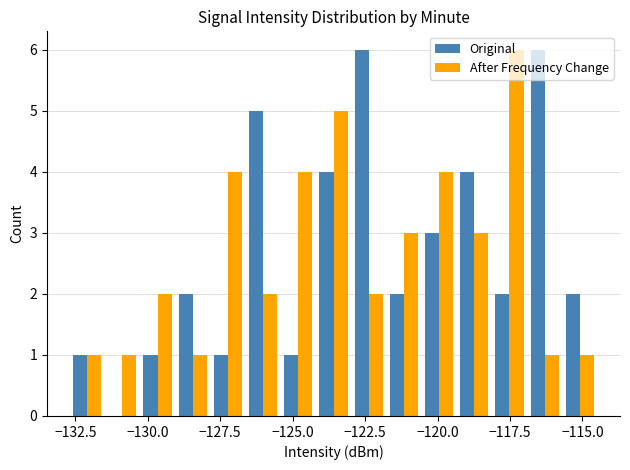

Which series has the widest spread of values?

Original